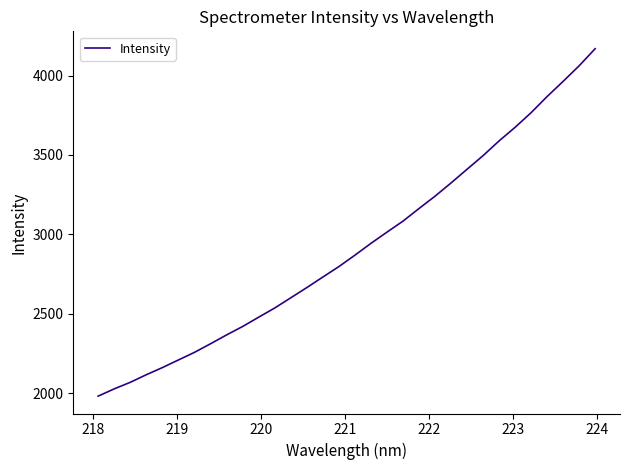

How many values exceed 2868?

16